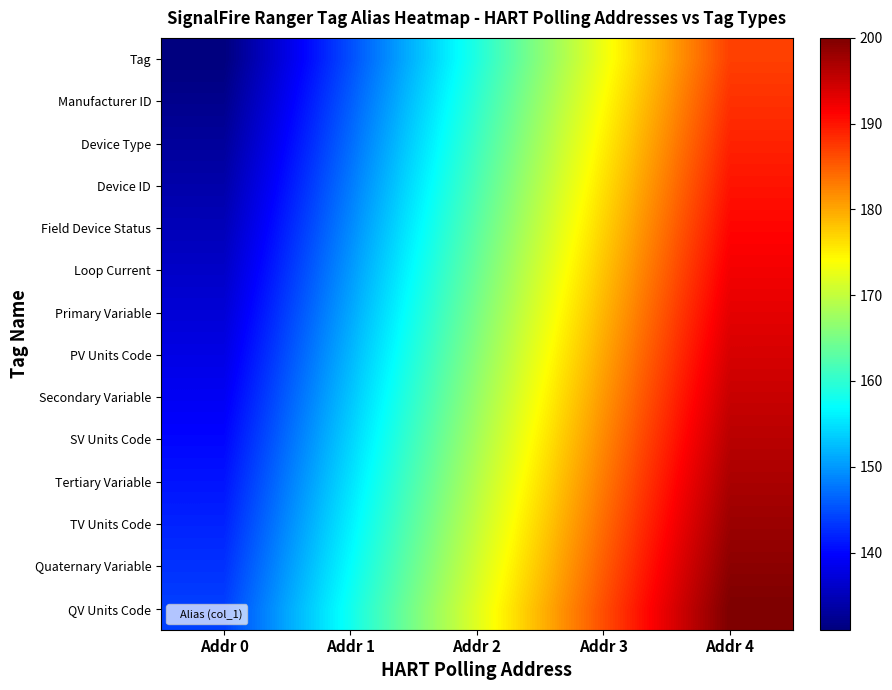

Which series has the largest total across all categories?

QV Units Code